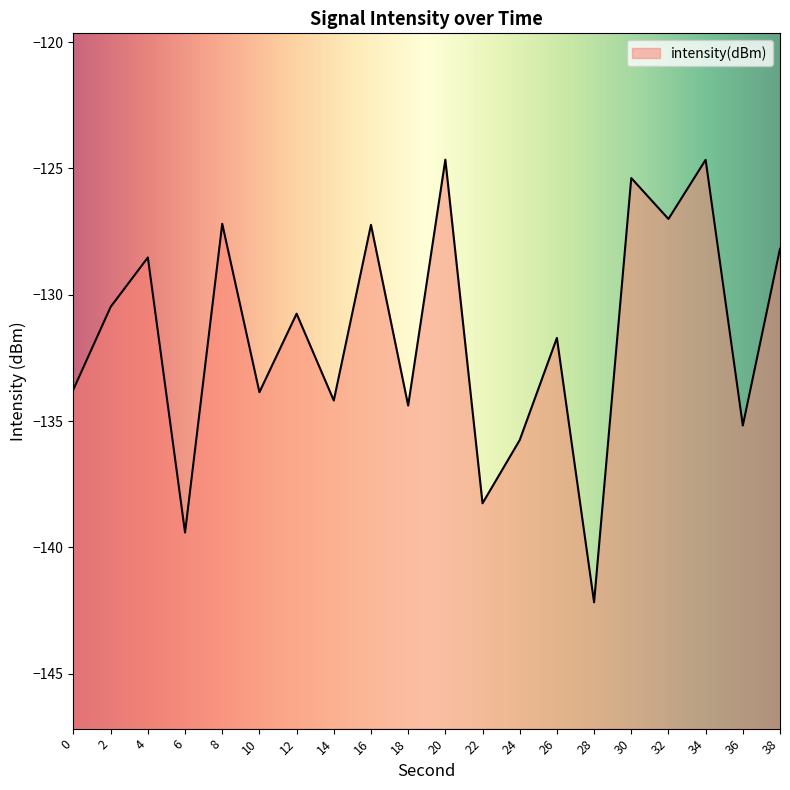

What is the sum of the values at 10 and 14?

-268.0